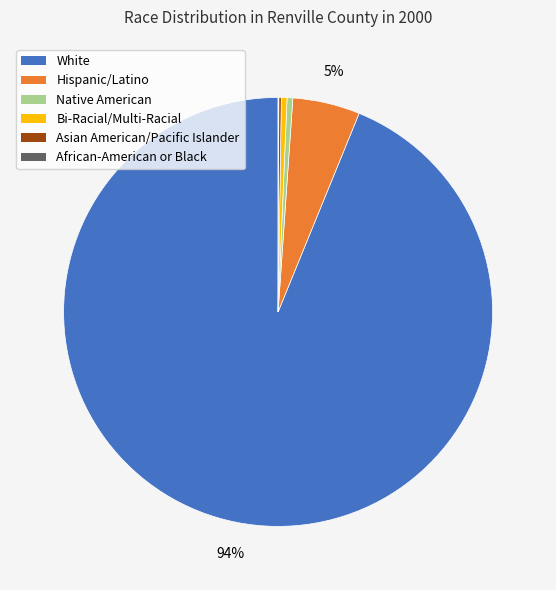

The White slice represents 99% of the pie. True or false?

False